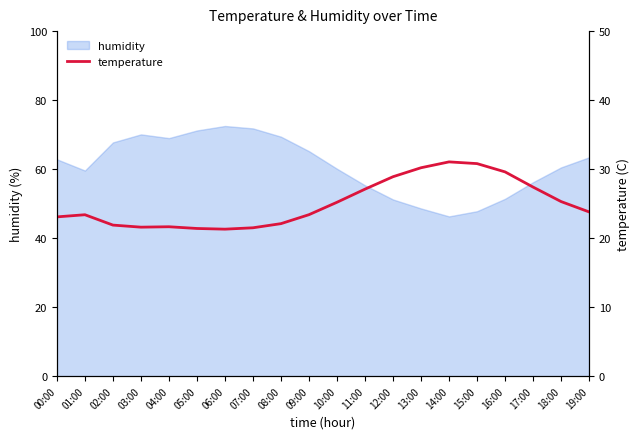

What is the change in value from 05:00 to 19:00?

+2.4